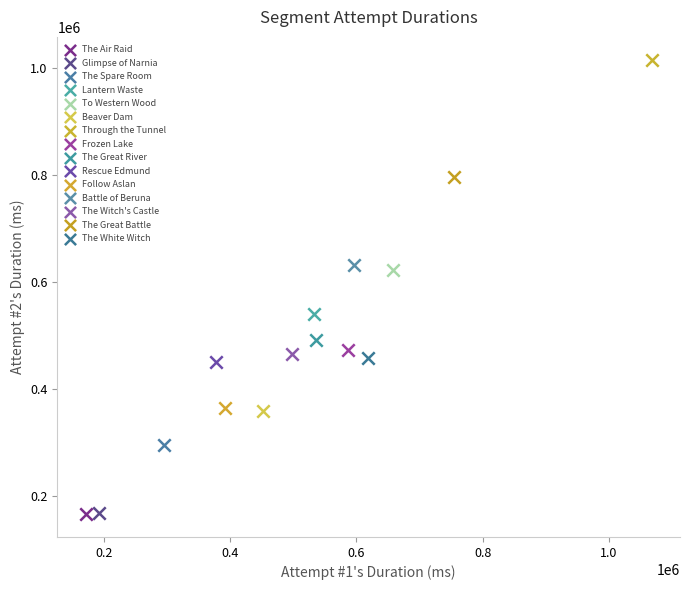

Which series contains the highest Y value?

Through the Tunnel